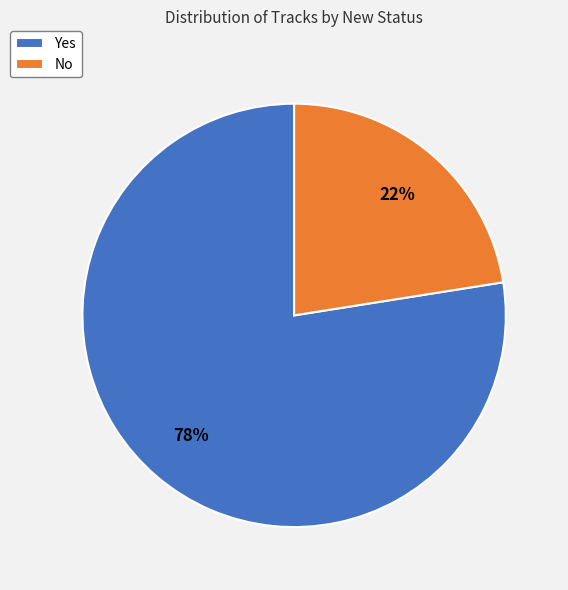

To the nearest percent, what is the average slice percentage?

50%